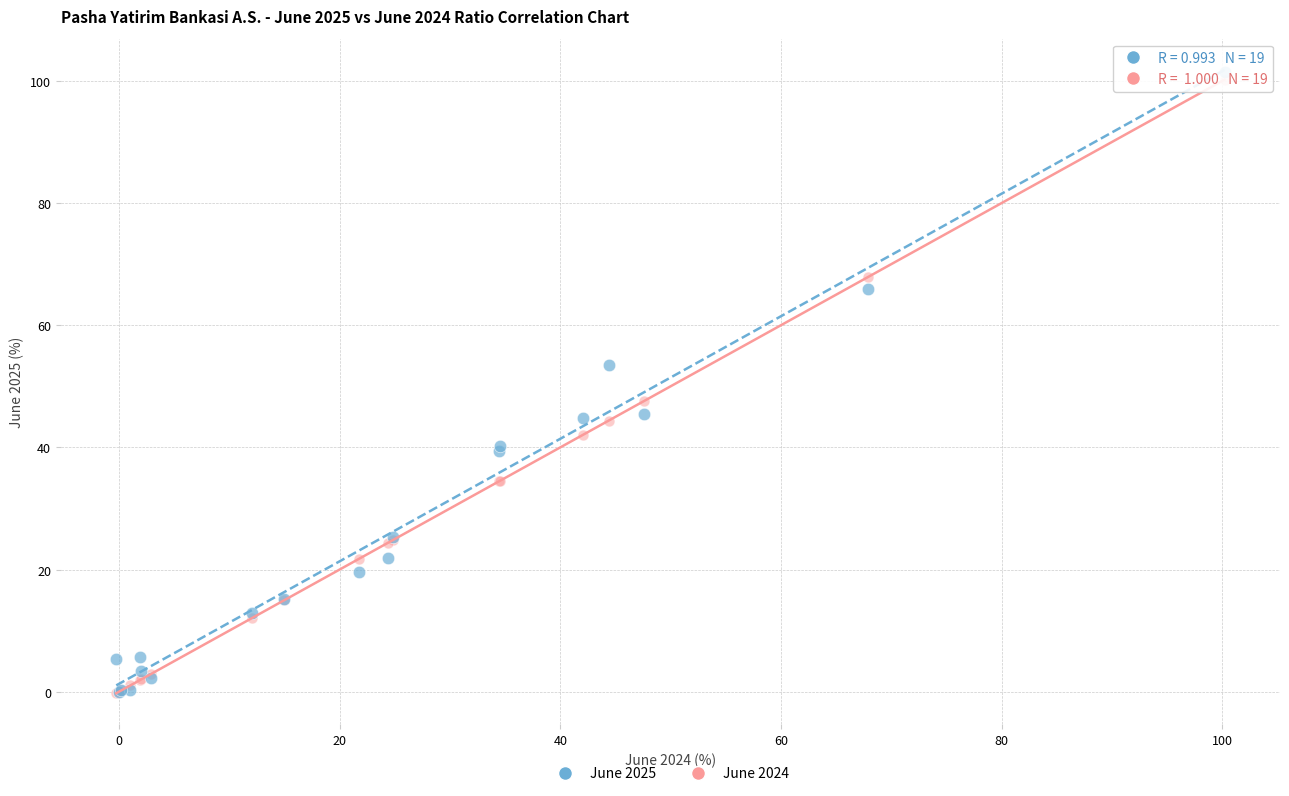

Which series has the largest Y range (max minus min)?

June 2025